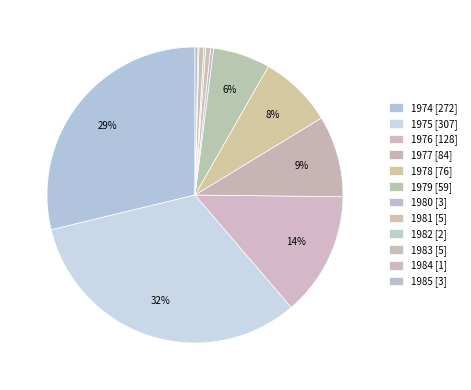

Is the sum of 1983 and 1984 greater than half?

No